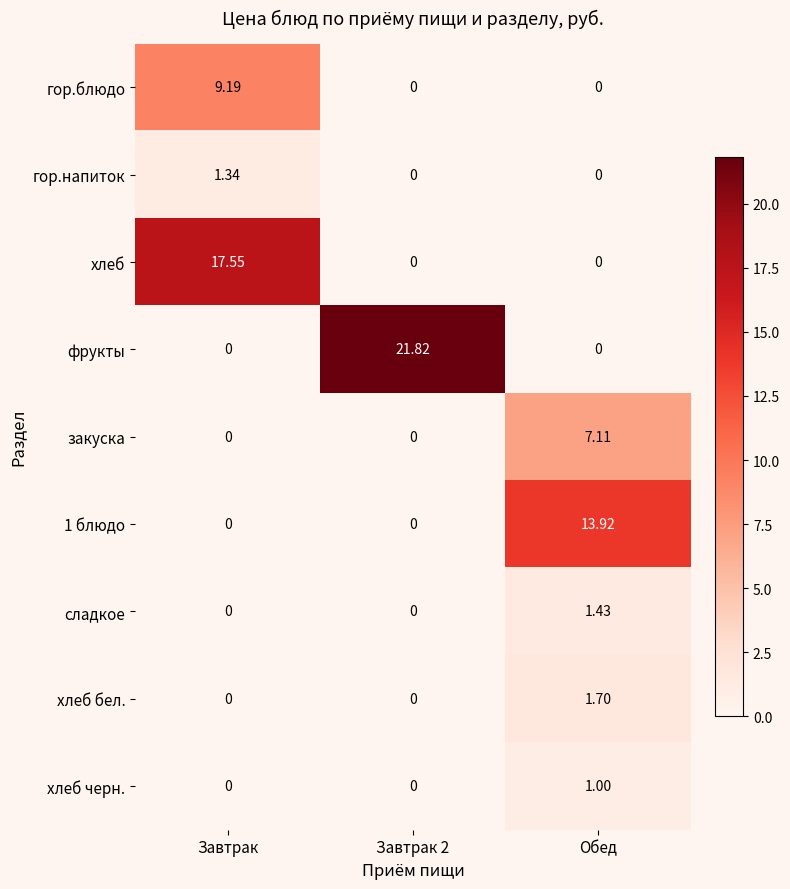

Between Завтрак and Завтрак 2, which series saw the biggest shift?

фрукты